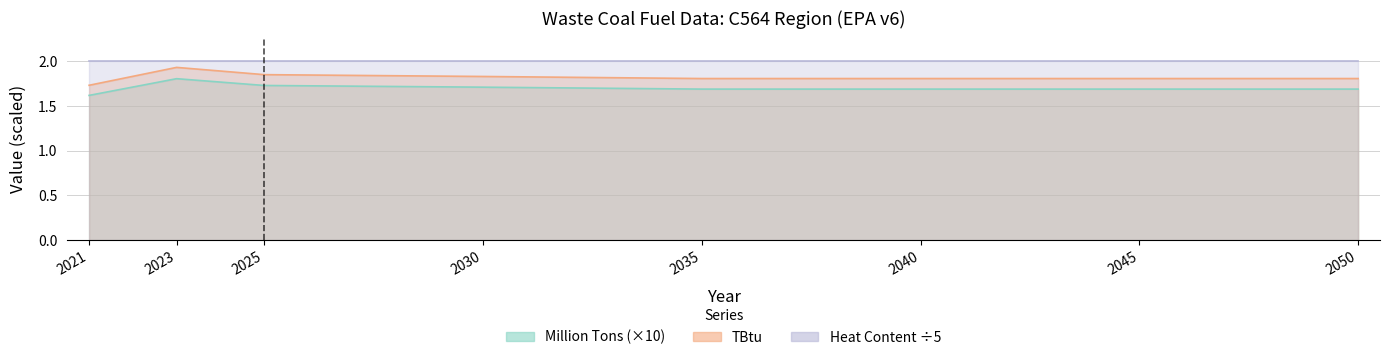

Is it true that TBtu equals 1.8 at 2030?

True